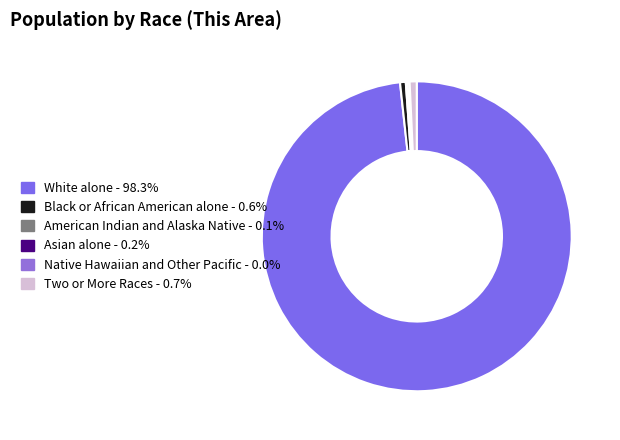

Does White alone represent more than half of the total?

Yes